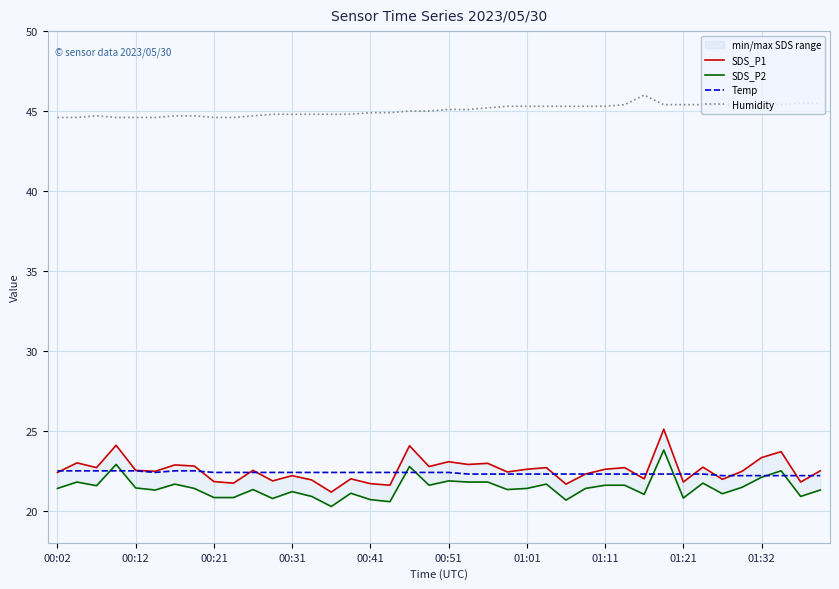

Which series changed the most between 15 and 17?

SDS_P2